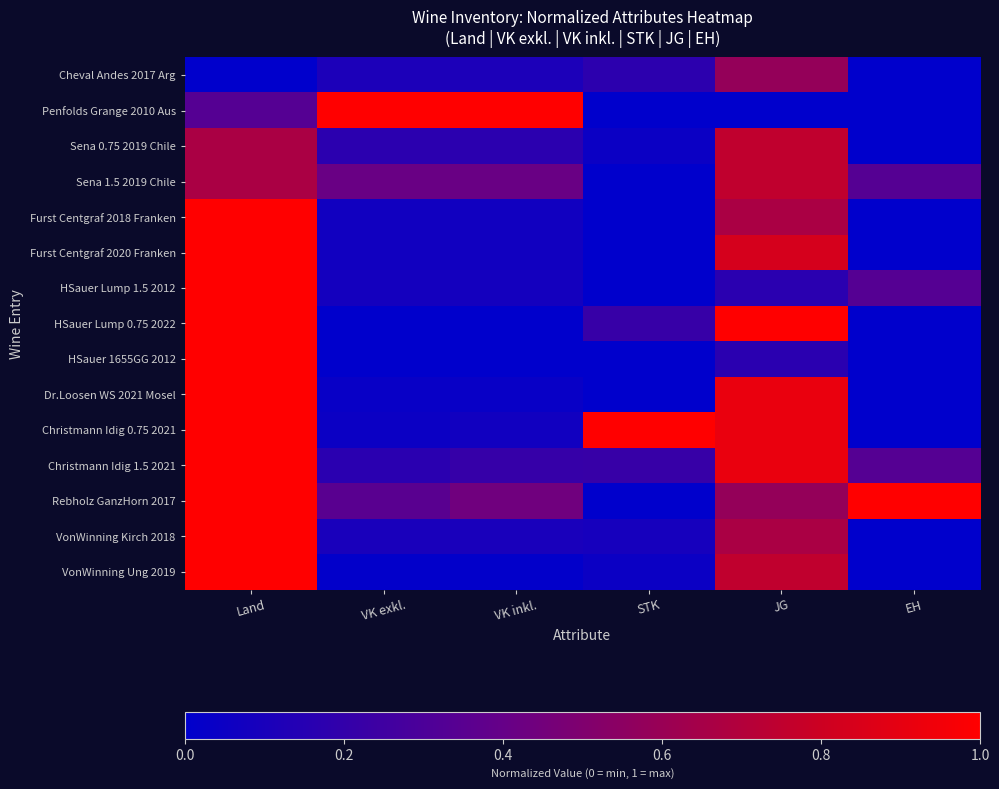

Between VK inkl. and STK, which is larger?

STK